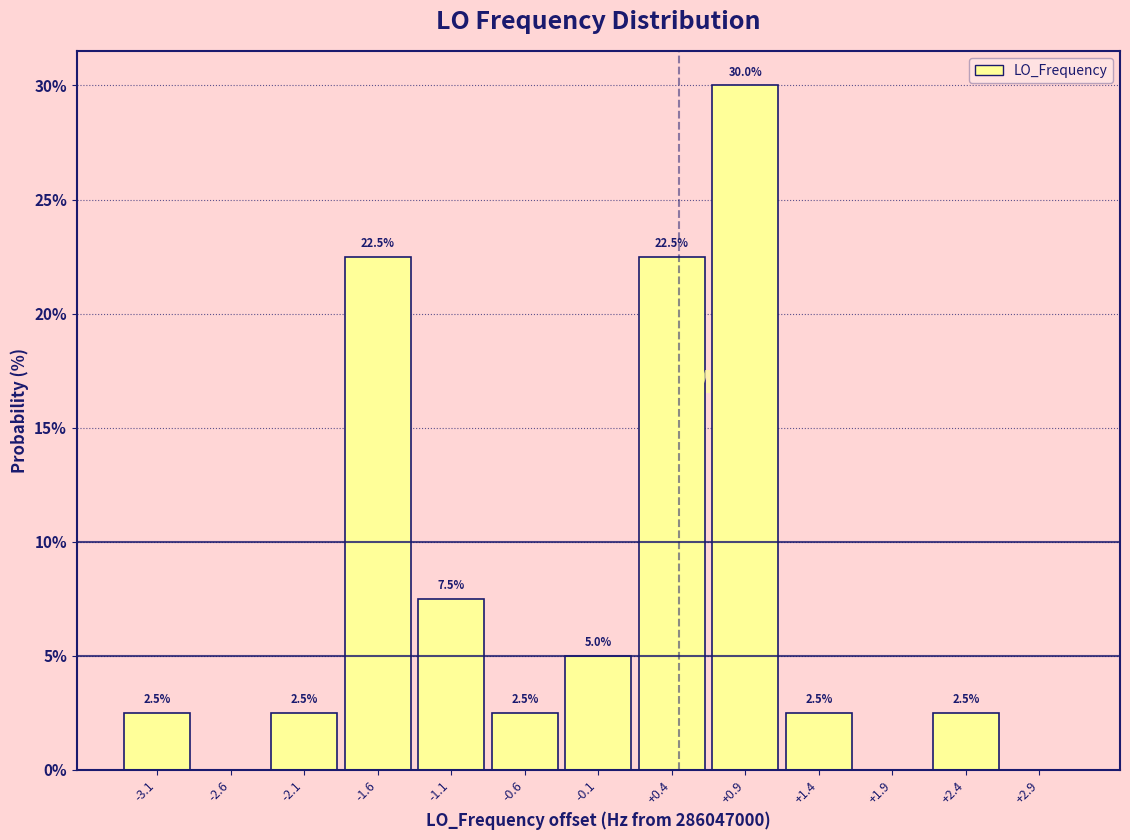

Over which range of the x-axis is the bar tallest?

0.65 to 1.15